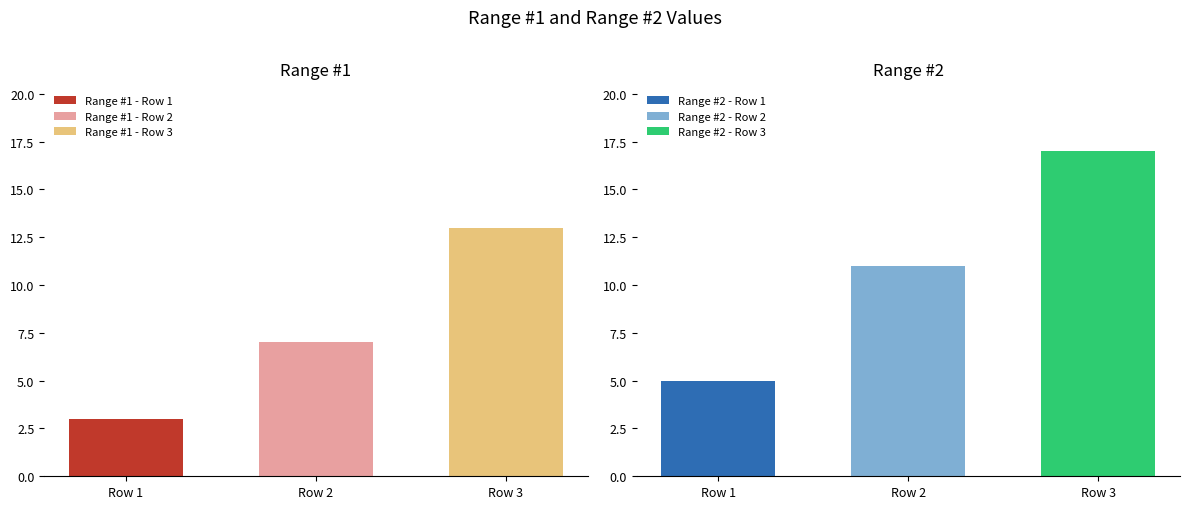

The value of Range #1 at Row 2 is 7. True or false?

True